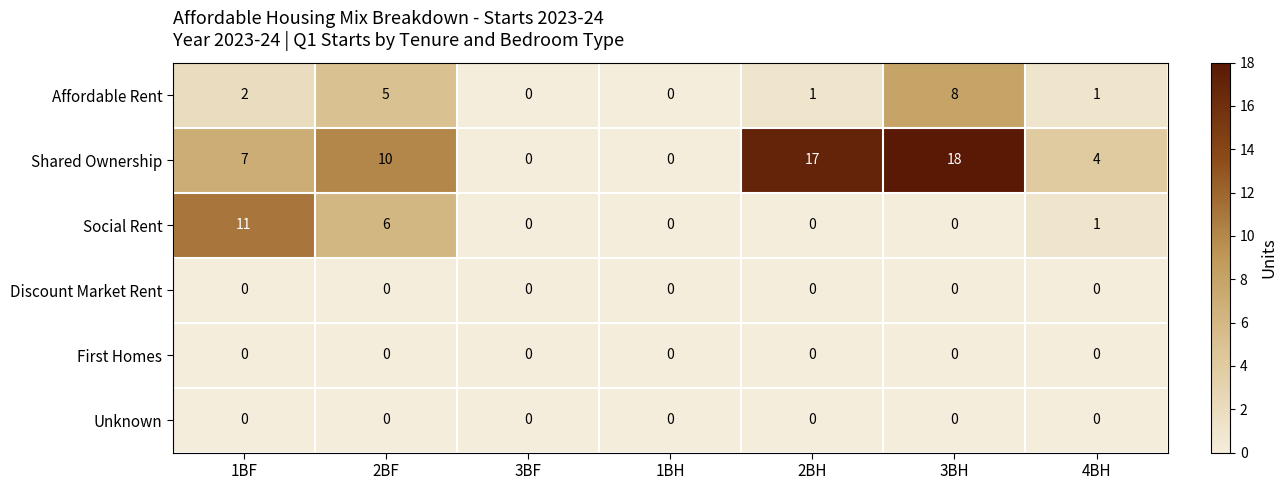

Which category has the highest value across all series?

3BH